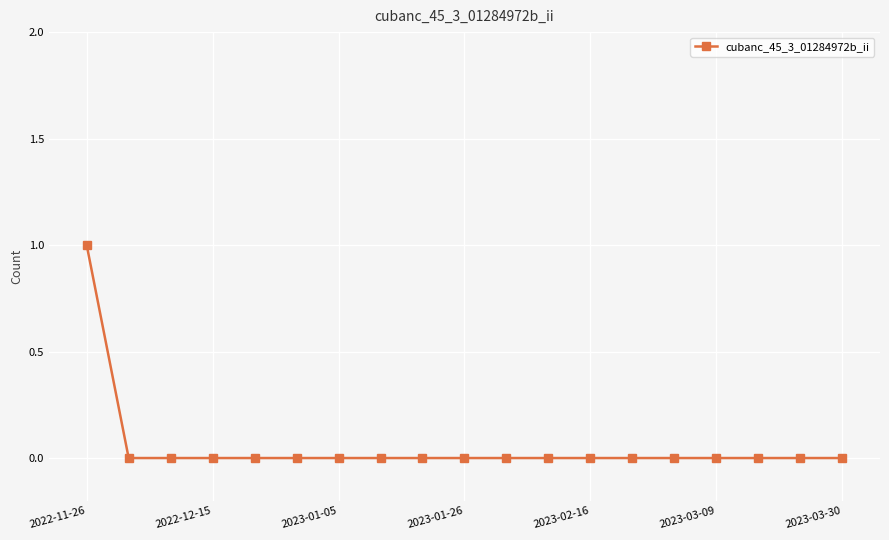

Does the chart have visible grid lines?

Yes